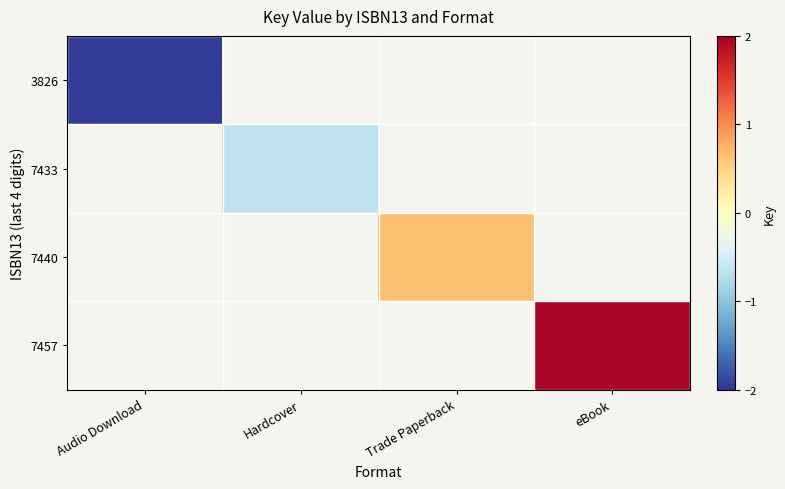

Which category has the lowest value across all series?

Audio Download